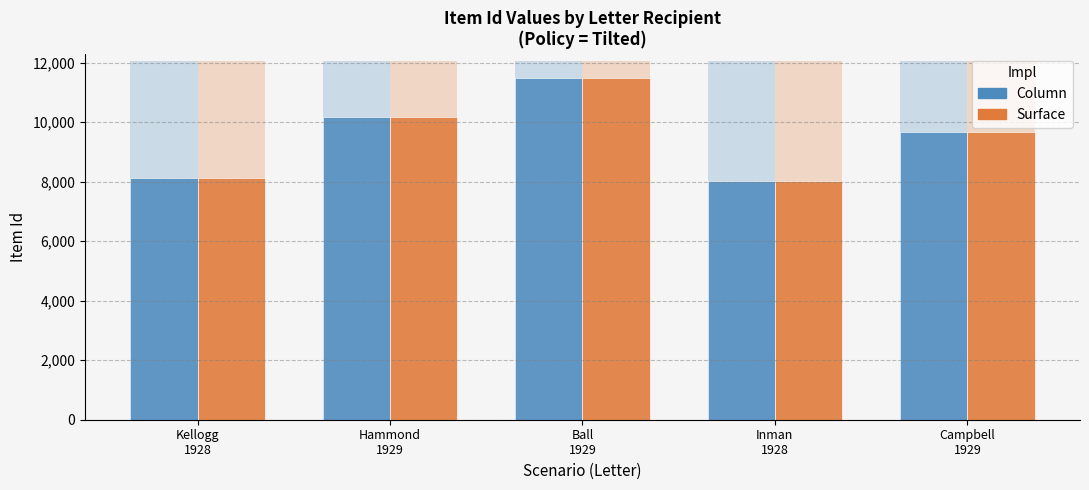

Which category has the highest value in the Surface series?

Ball
1929